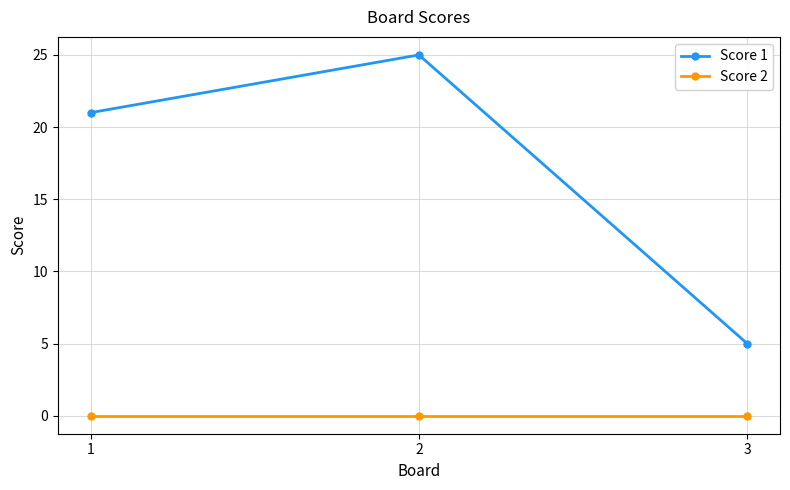

At how many categories does at least one series exceed 14?

2